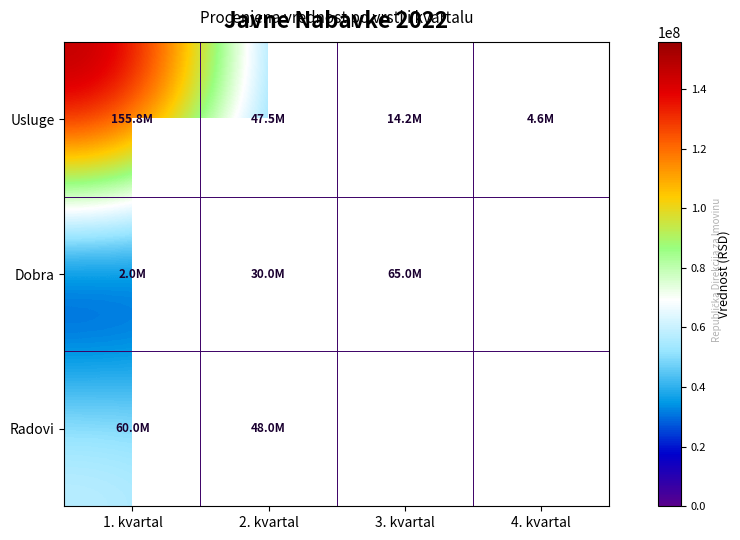

Is it true that Radovi equals 48000000.0 at 2. kvartal?

True